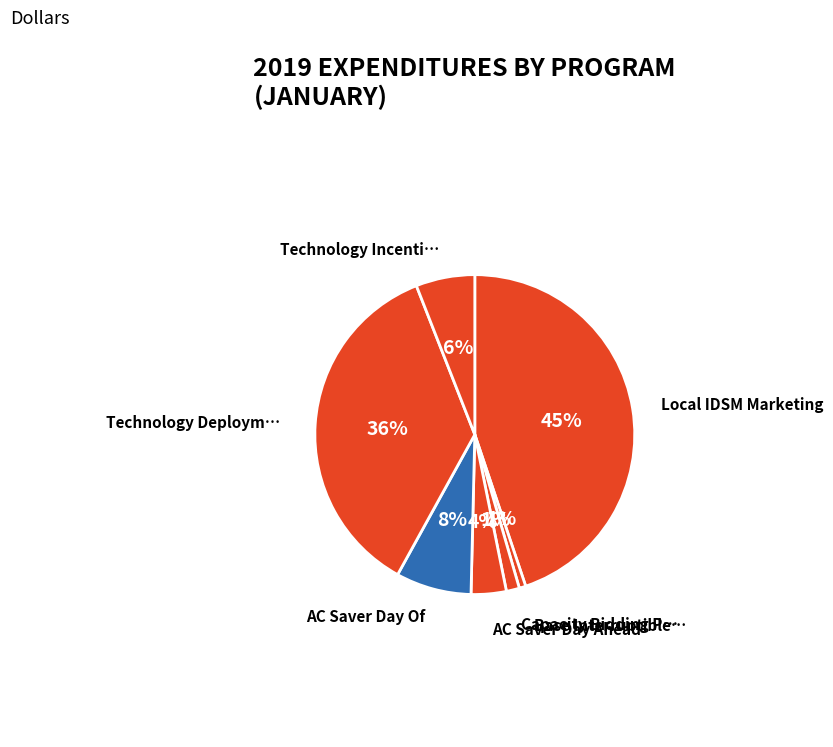

How many segments does this pie chart have?

7